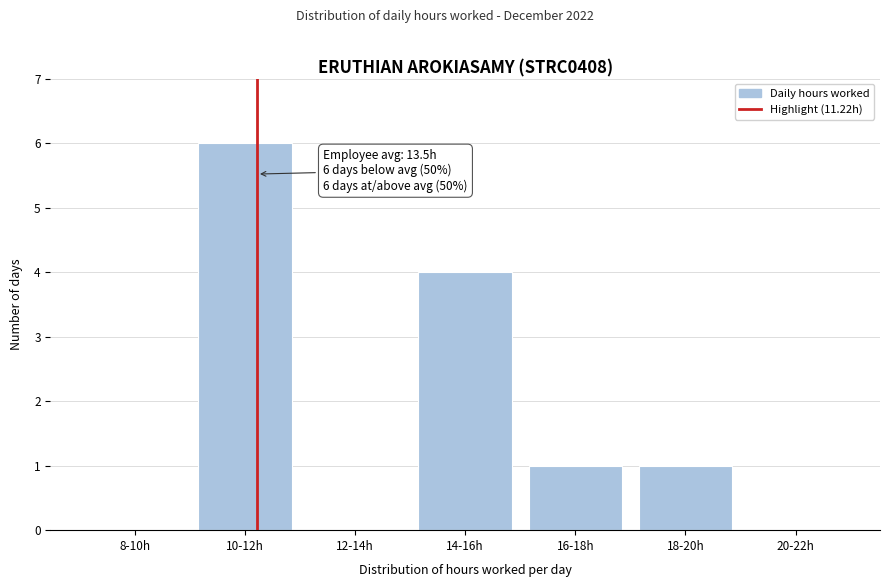

Reading left to right, transcribe all the data shown in this chart.

8-10h=0	10-12h=6	12-14h=0	14-16h=4	16-18h=1	18-20h=1	20-22h=0